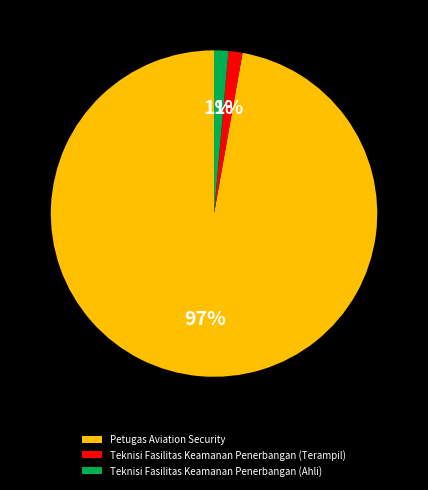

Is there a majority slice in this chart?

Yes